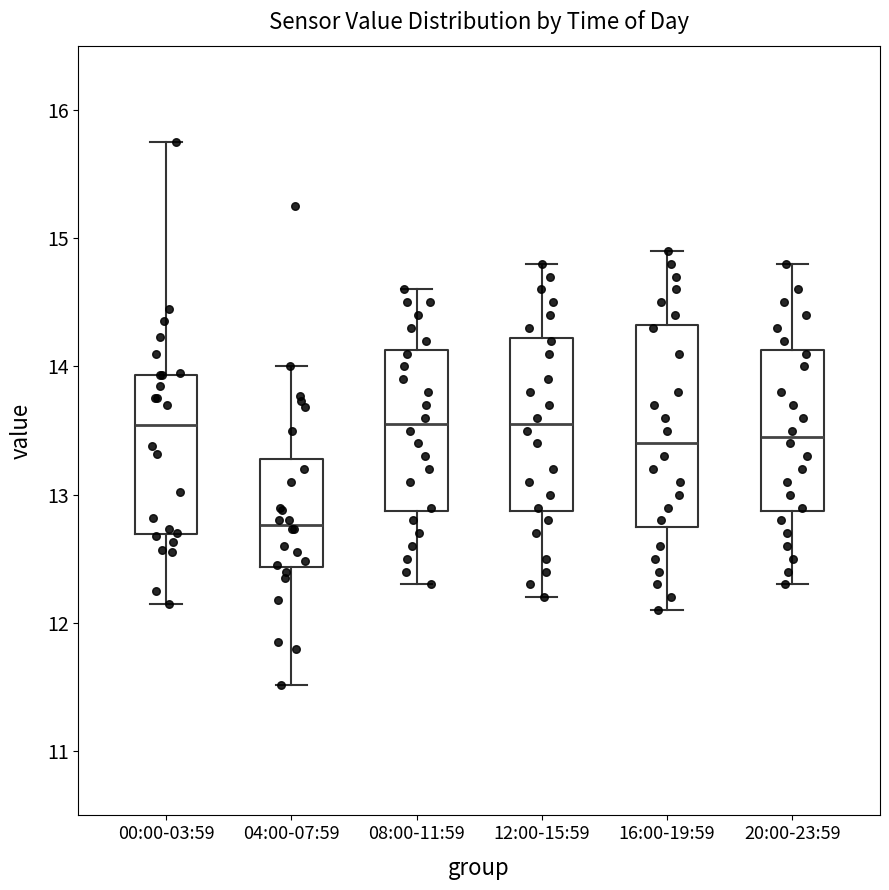

Where does the upper whisker of the box for 04:00-07:59 end on the y-axis? The values are not printed on the chart, so give them approximately, as read against the axis.

14.0